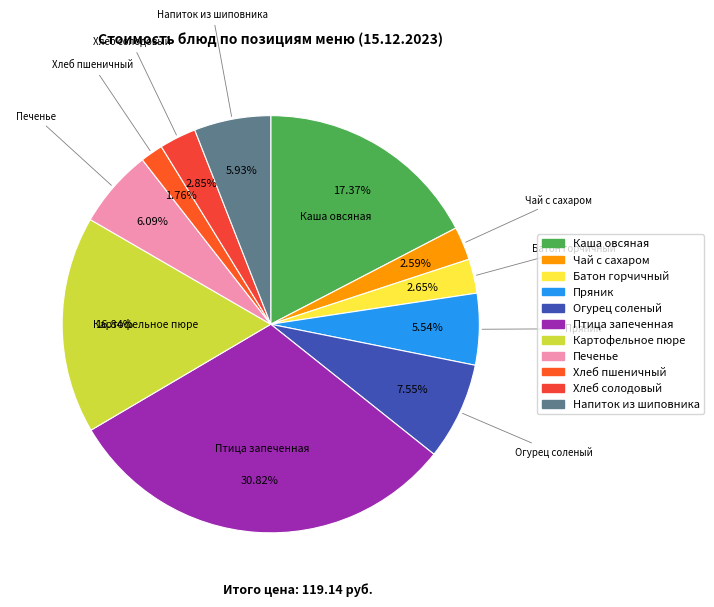

True or false: Птица запеченная accounts for 38% of the total.

False